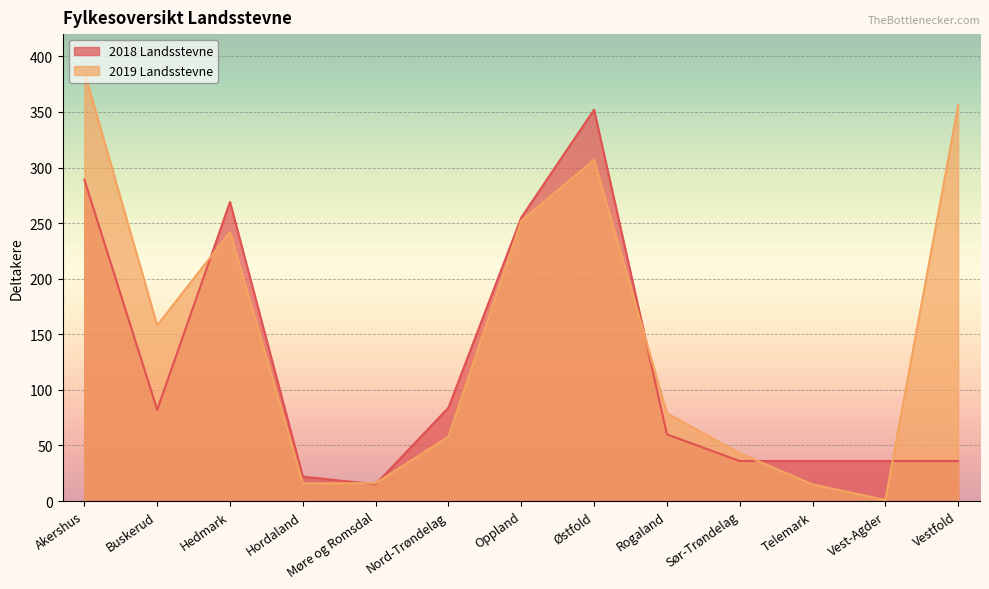

At which label does 2018 Landsstevne reach its minimum?

Møre og Romsdal